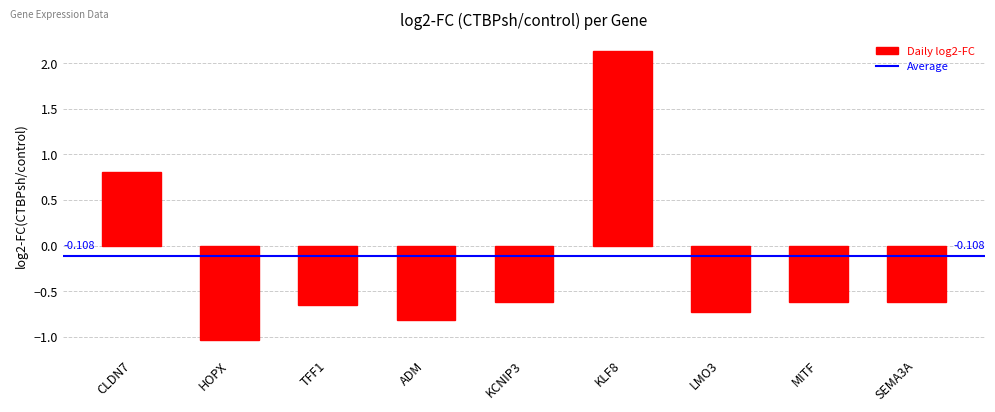

What is the label of the 2nd bar from the right?

MITF